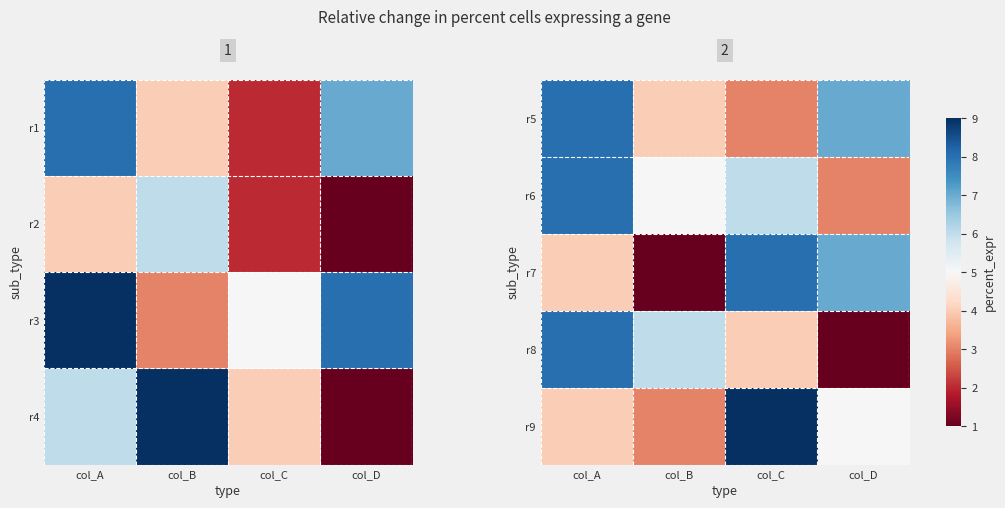

True or false: r5 has a value of 4 at col_D.

False